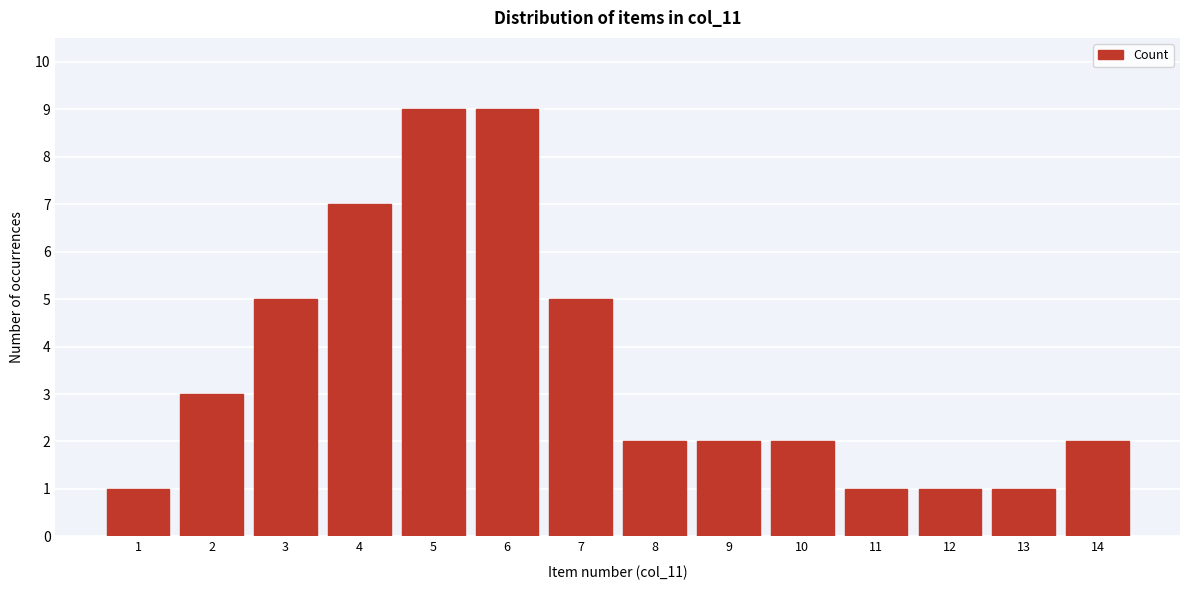

Reading left to right, extract all data points from this chart.

1=1	2=3	3=5	4=7	5=9	6=9	7=5	8=2	9=2	10=2	11=1	12=1	13=1	14=2